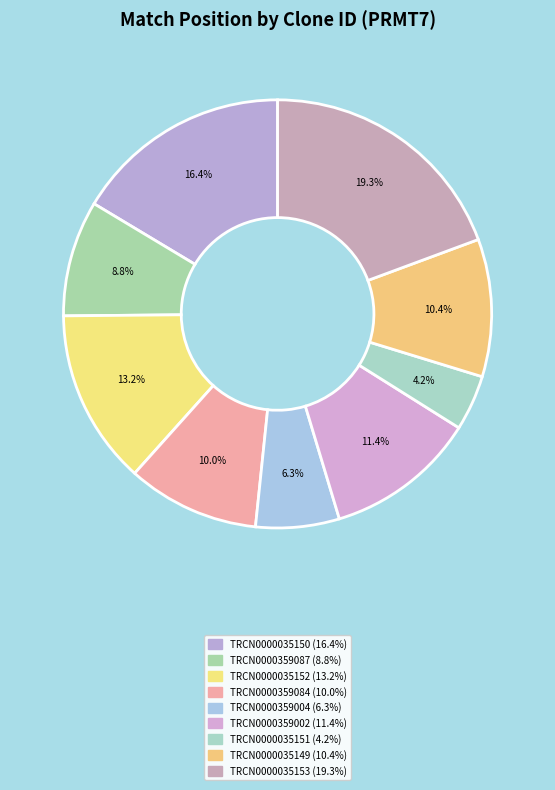

What is the ratio of the value at TRCN0000035149 to the value at TRCN0000359084?

1.0